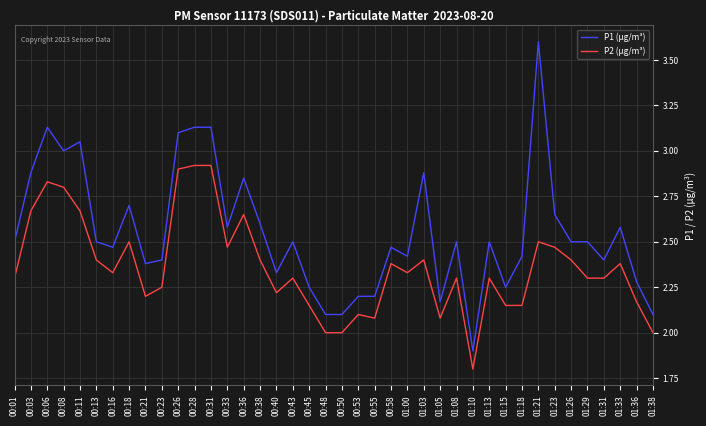

What position from the right is 01:29?

5